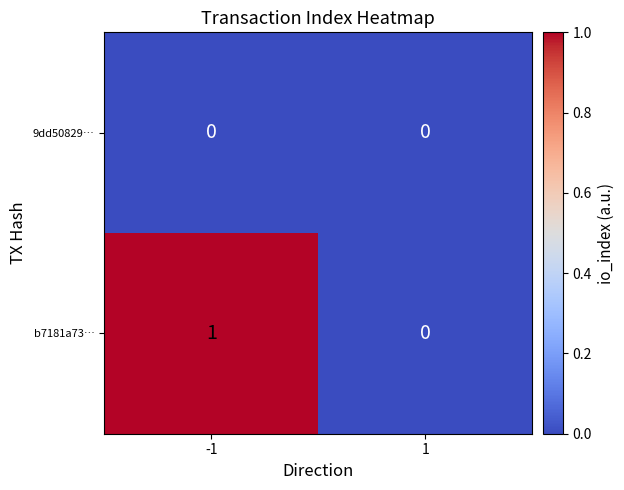

Which series has the largest total across all categories?

b7181a73…